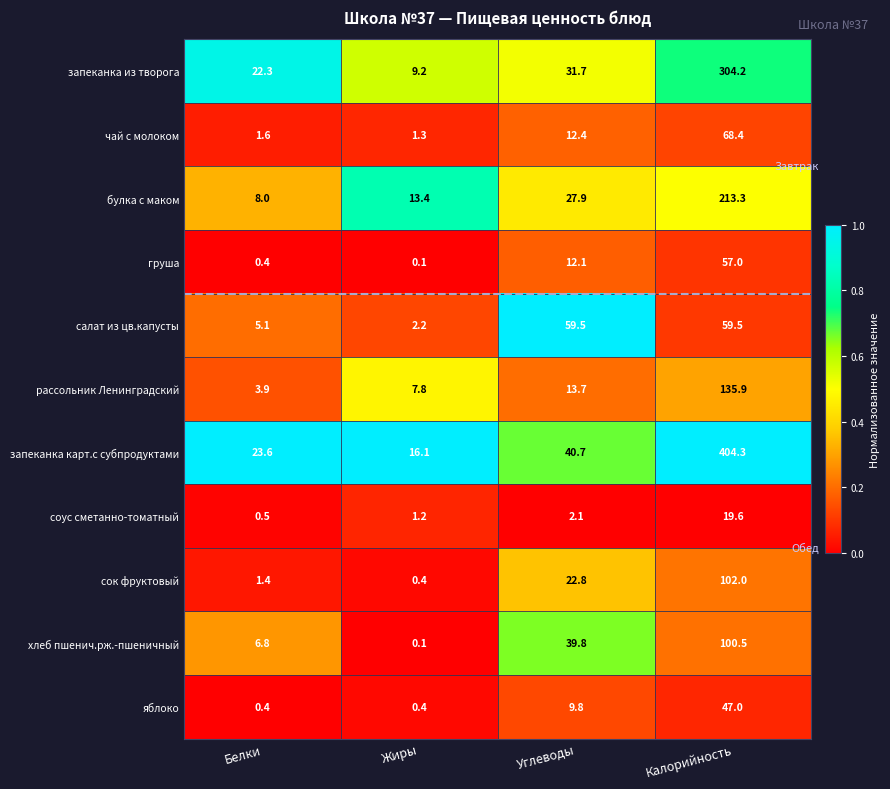

Which category has the highest value across all series?

Калорийность